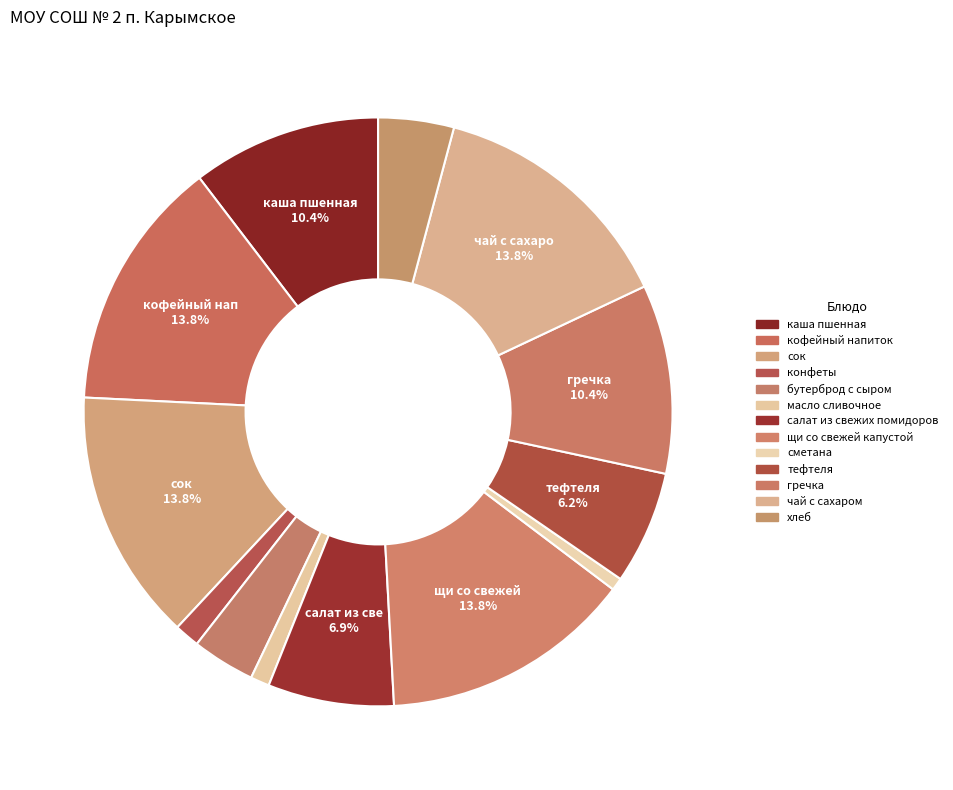

Which category has the smallest portion of the pie?

сметана